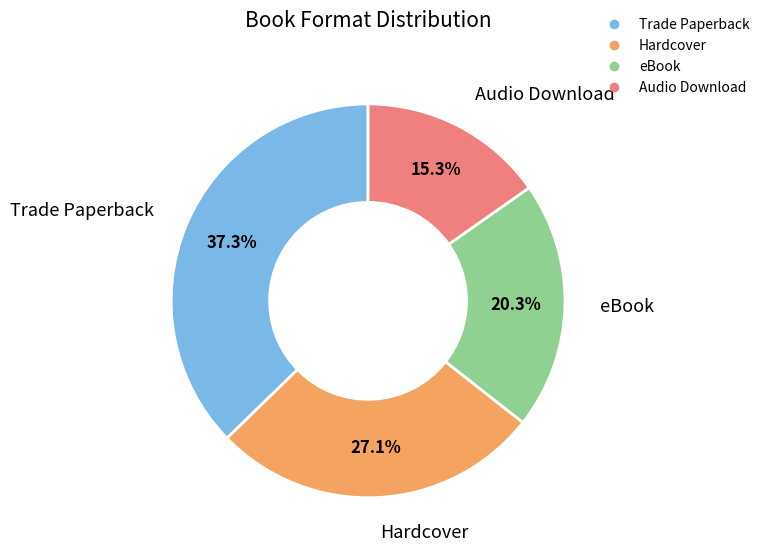

How many slices are in this pie chart?

4